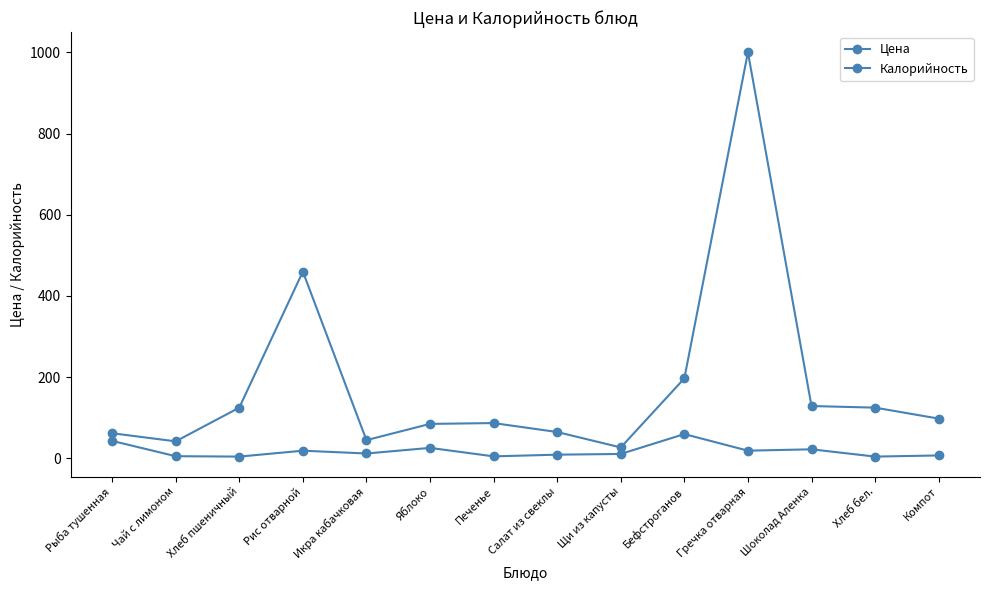

Which series has the largest total across all categories?

Калорийность